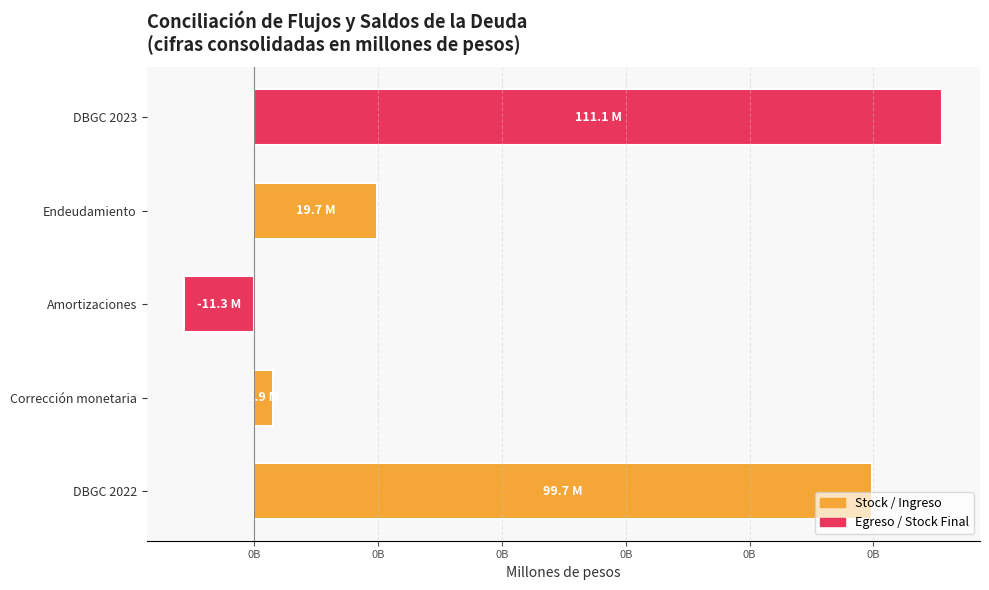

Are the bars horizontal?

Yes